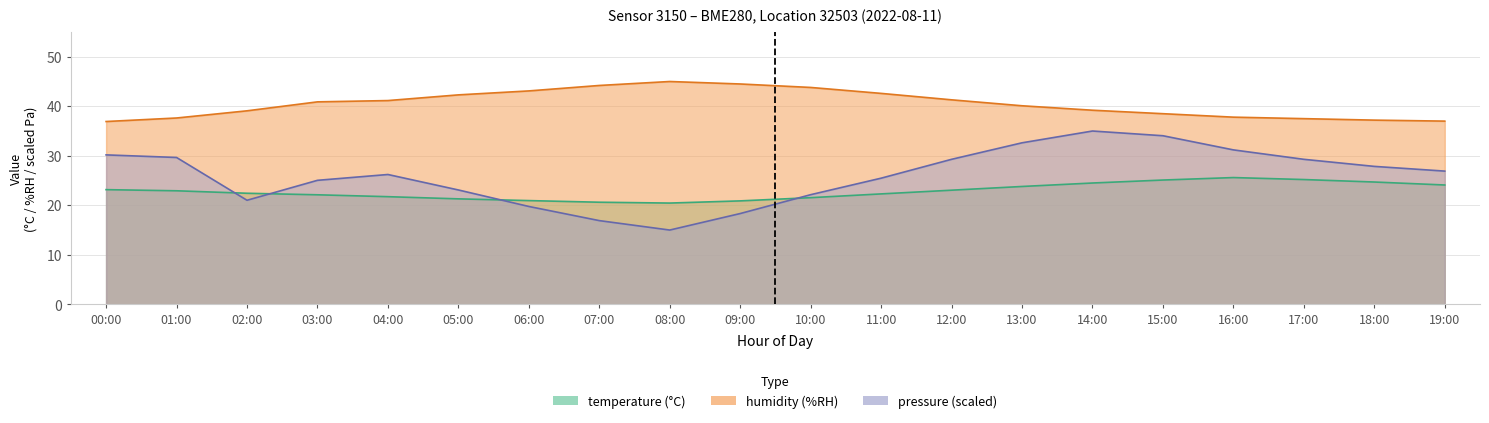

In temperature, how many points are lower than both neighbors (excluding endpoints)?

1